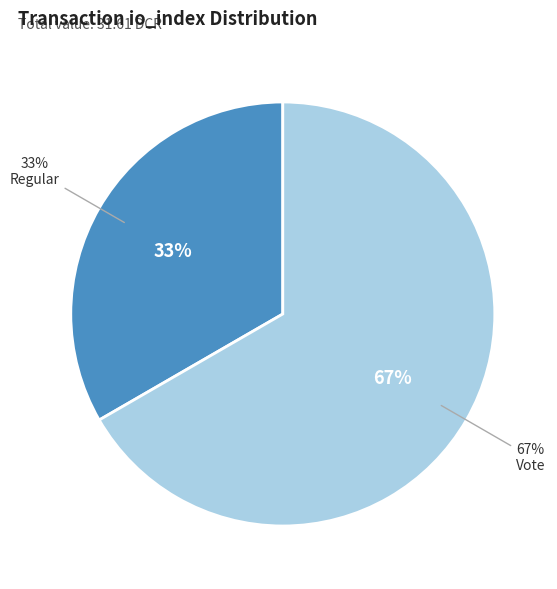

To the nearest percent, what percentage of the pie is Regular (io_index=0)?

33%